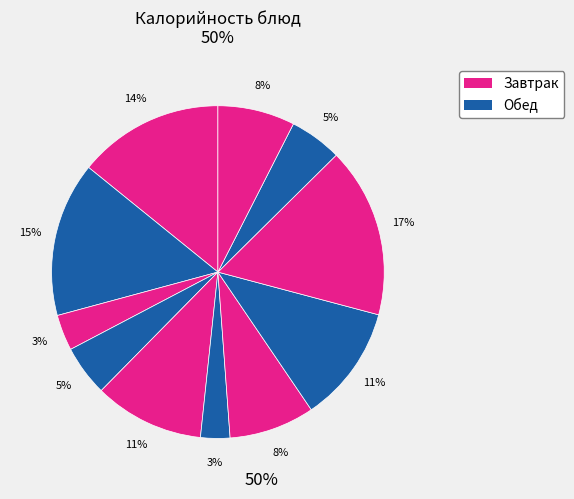

Count the number of slices in the pie.

11